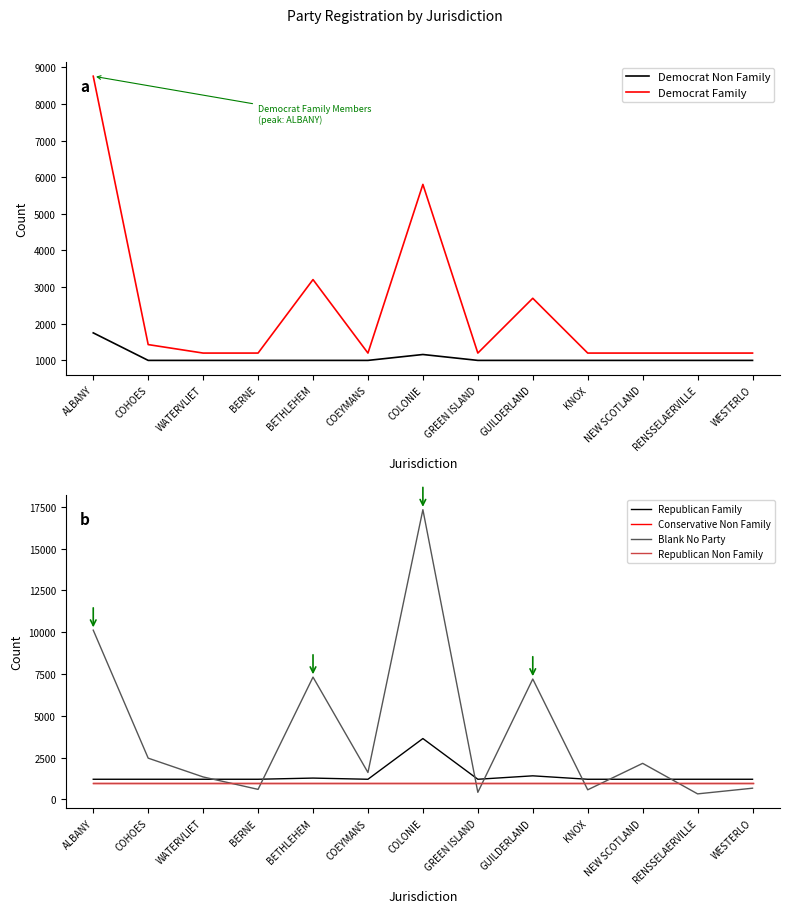

True or false: Republican Non Family has more than 0 points higher than both neighbors.

False